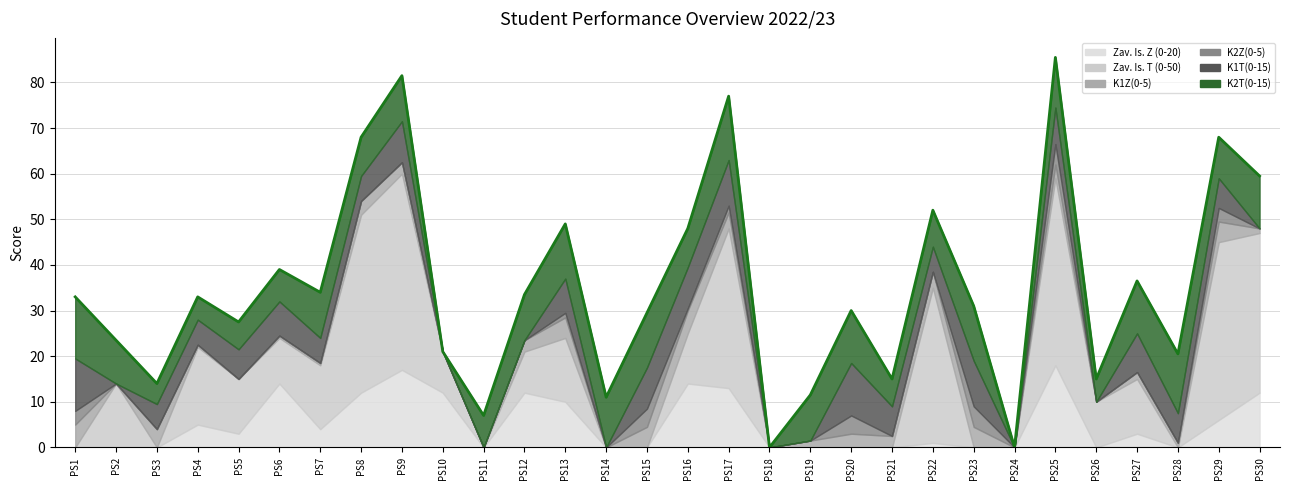

In K1T(0-15), how many points are lower than both neighbors (excluding endpoints)?

5